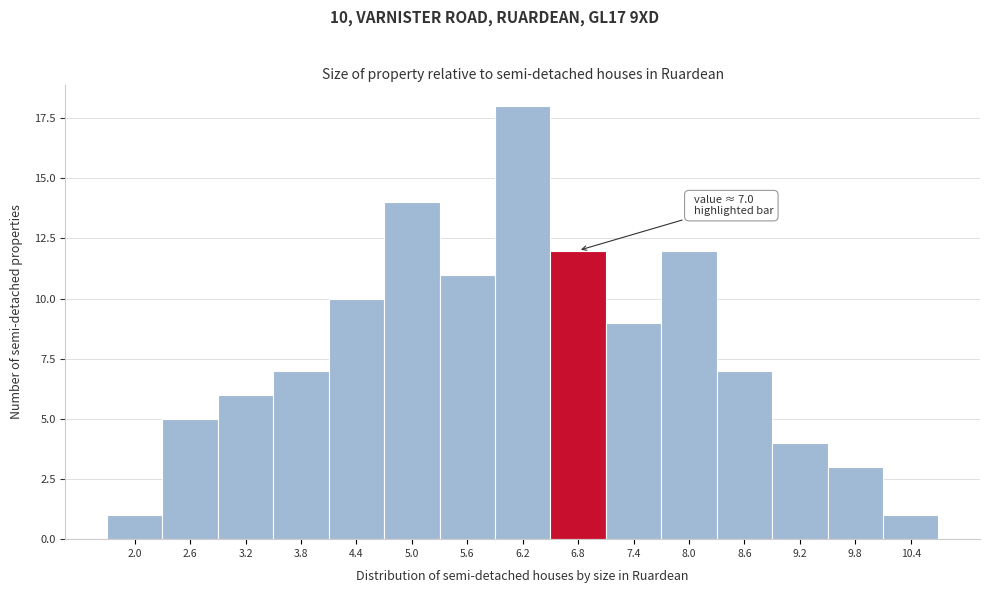

Reading left to right, transcribe all the data shown in this chart.

1	5	6	7	10	14	11	18	12	9	12	7	4	3	1